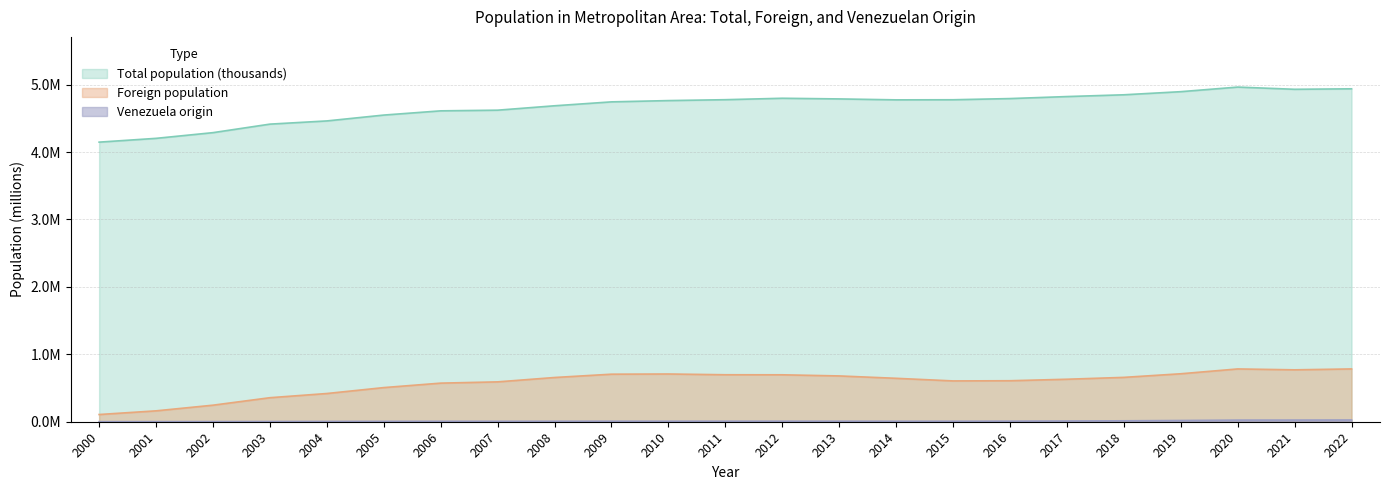

At which label does Foreign population reach its peak?

2022